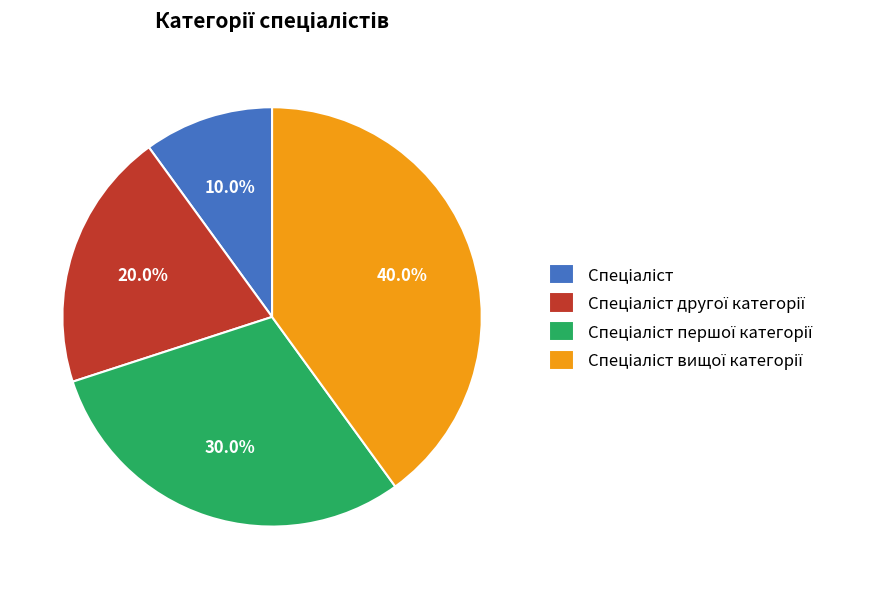

Is there any slice that represents more than half of the pie?

No